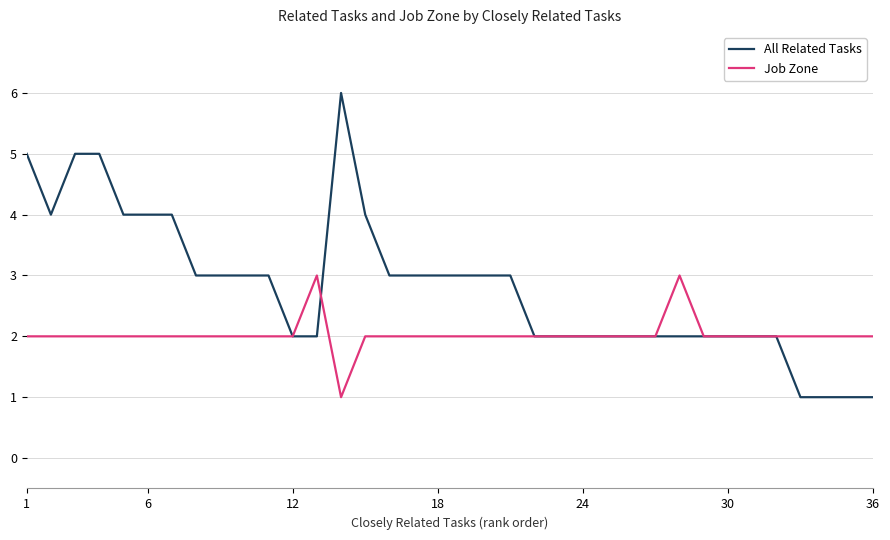

Which series has the largest total across all categories?

All Related Tasks